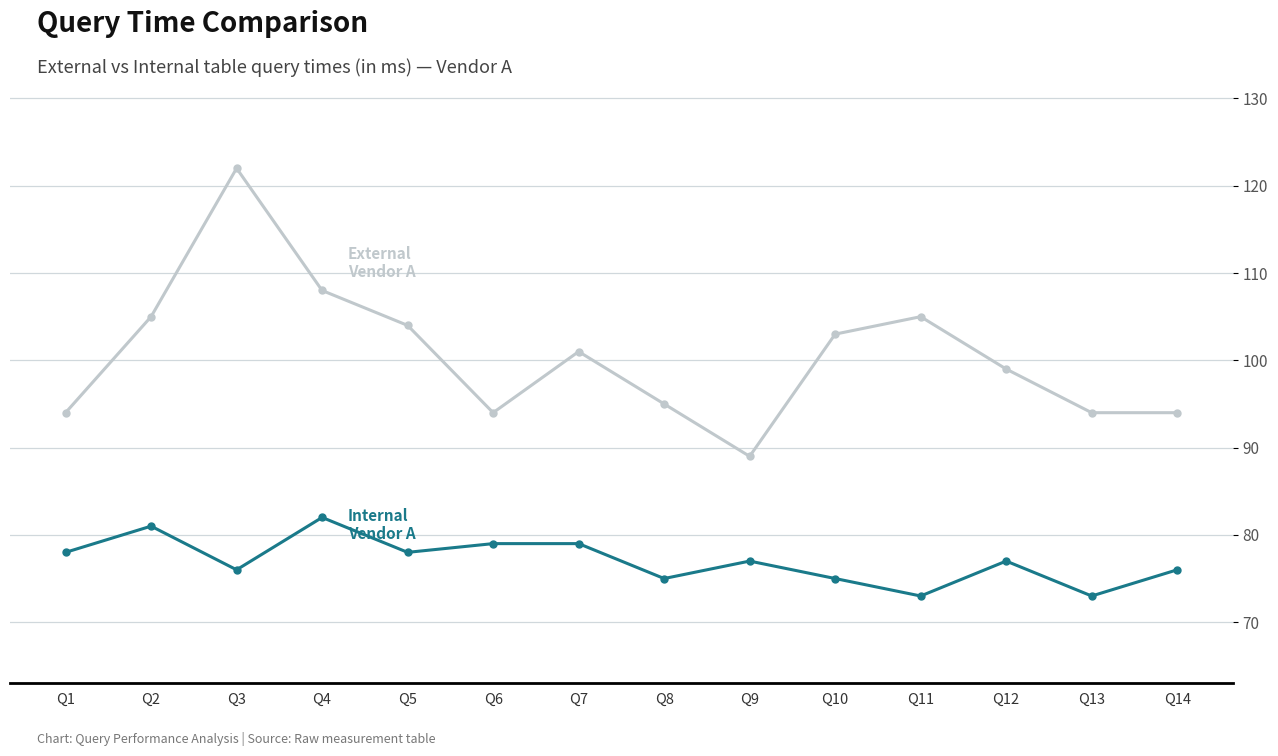

Does the chart display data point markers on the line(s)?

Yes